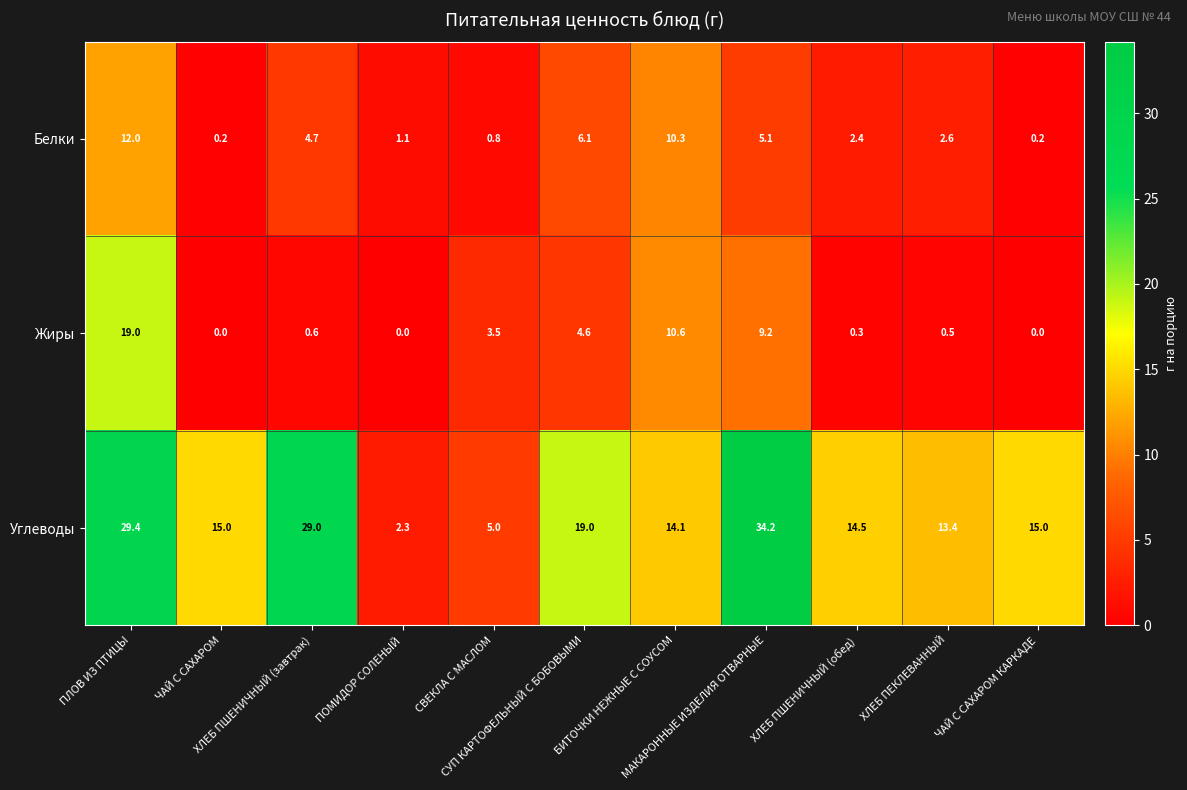

Which series has the largest total across all categories?

Углеводы